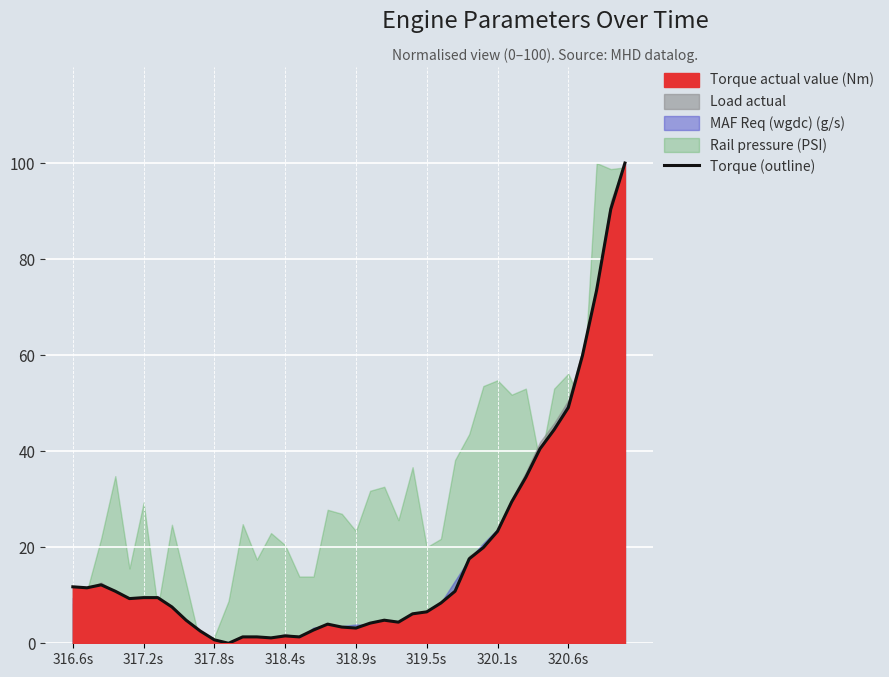

What is the highest value of the Torque (outline) series?

100.0